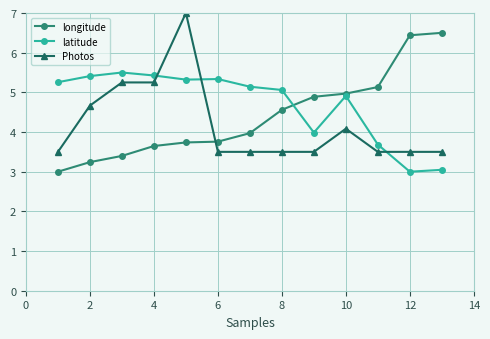

What is the difference between the maximum and second lowest values in the longitude series?

3.3